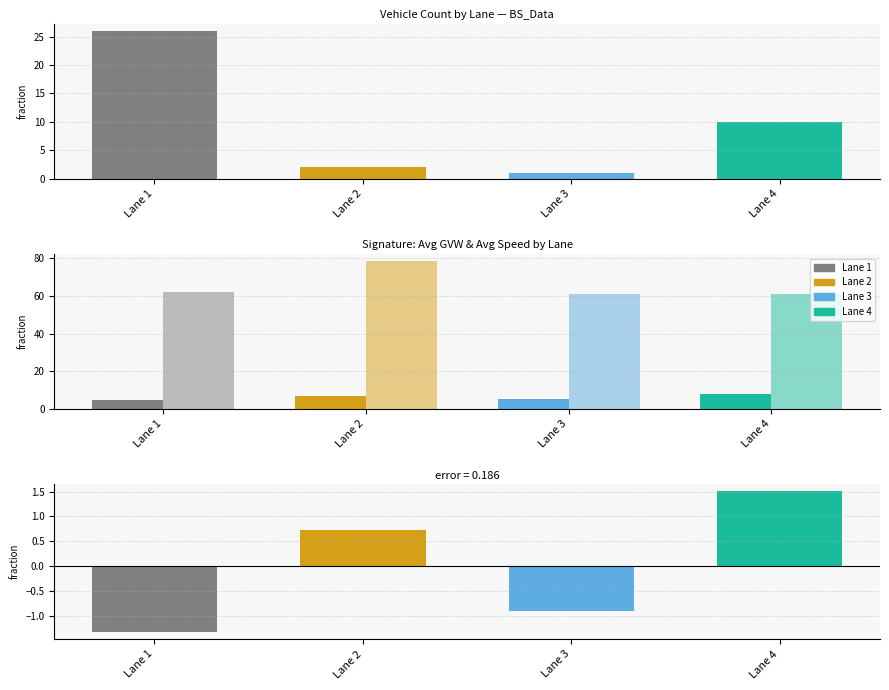

Where is Avg Speed (mph) nearest to the value 69?

Lane 1